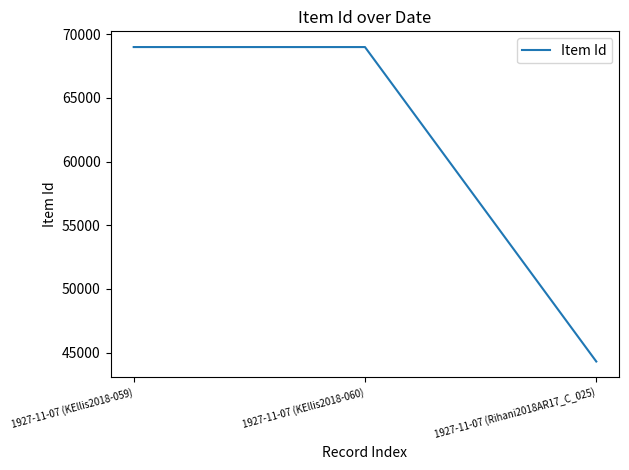

How many lines are shown in the chart?

1